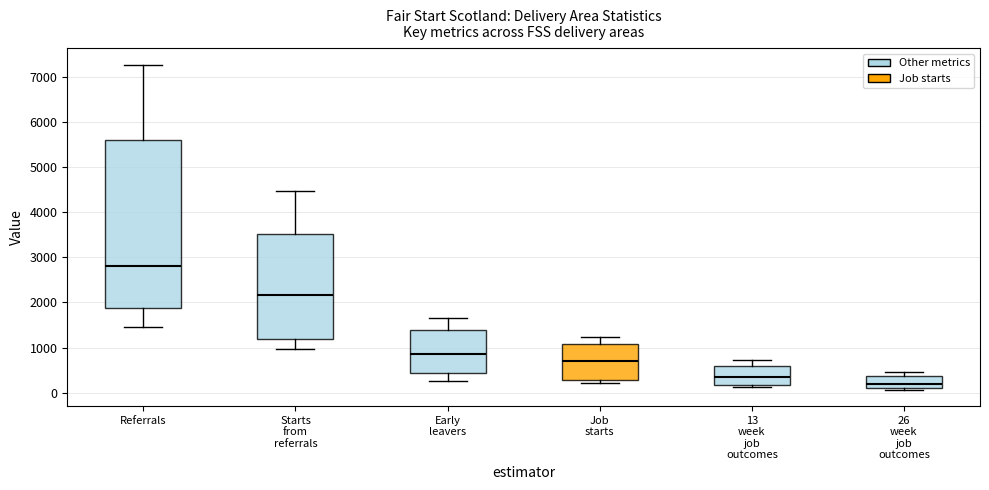

Where is the upper edge of the box for 13 week job outcomes on the y-axis? The values are not printed on the chart, so give them approximately, as read against the axis.

600